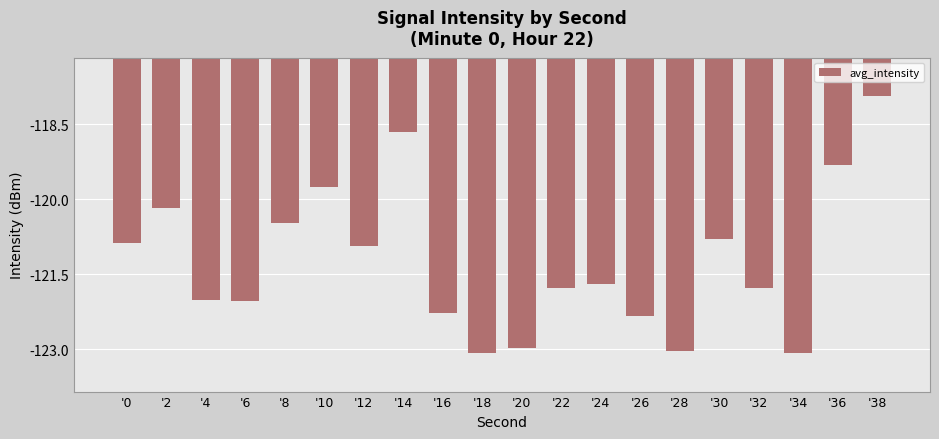

What is the smallest value displayed?

-123.1